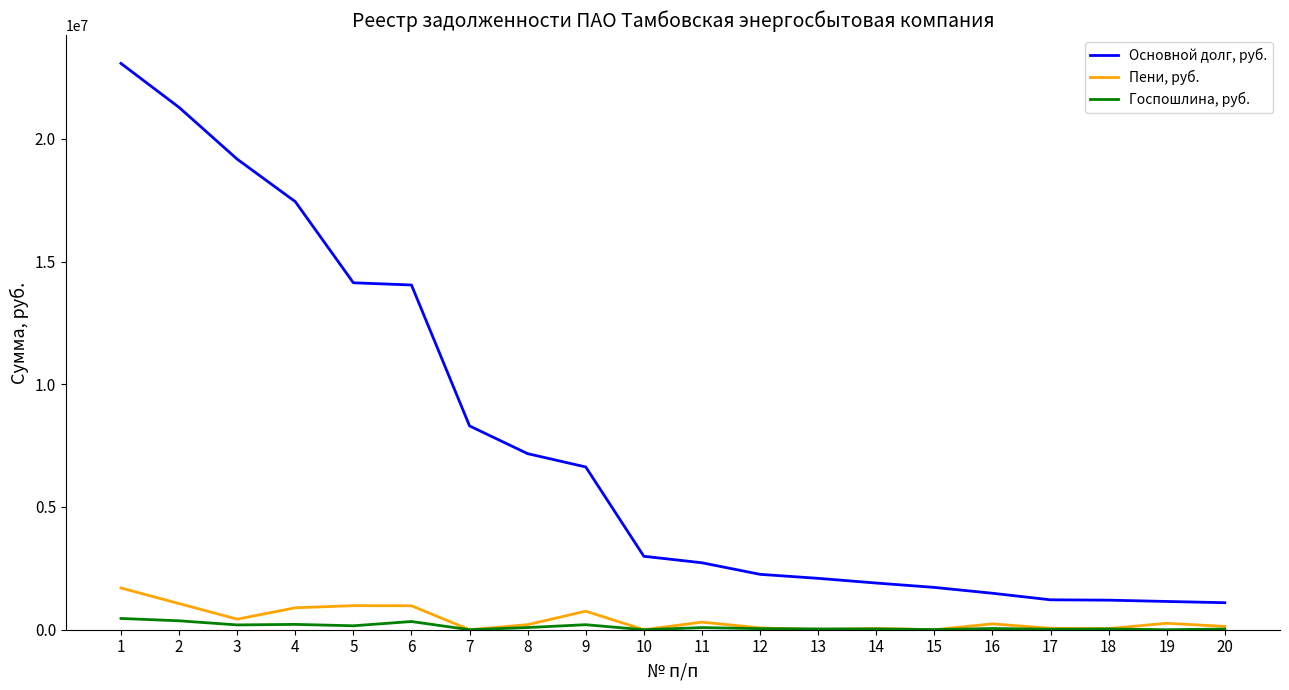

How many lines are shown in the chart?

3